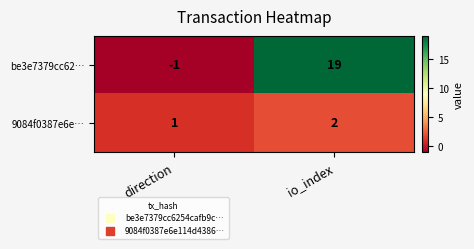

Reading left to right, what are all the values shown in this chart?

be3e7379cc62…: direction=-1	io_index=19
9084f0387e6e…: direction=1	io_index=2